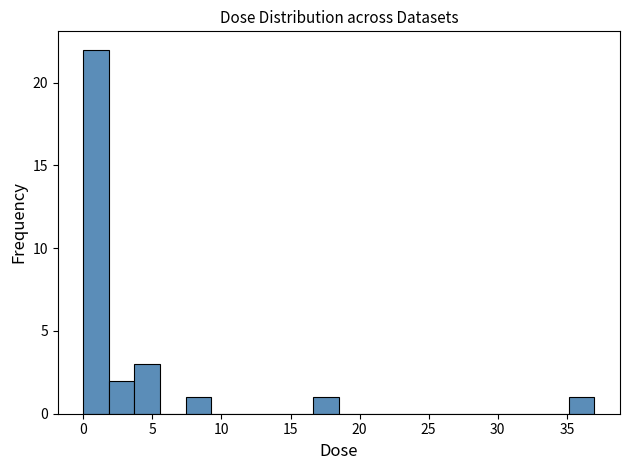

Around what value on the x-axis is the tallest bar? Give the approximate position of its centre, as read against the axis.

1.0